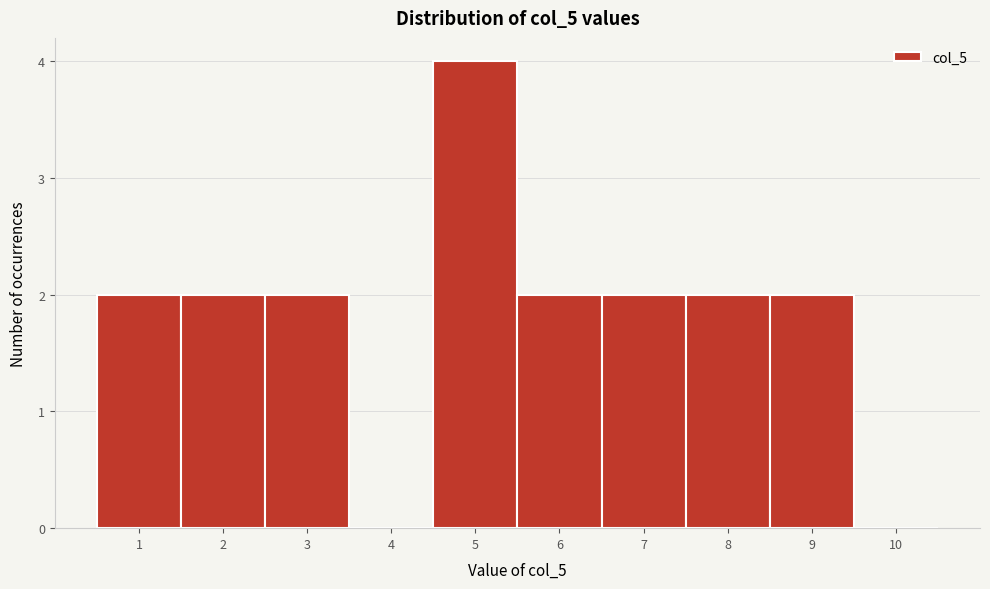

Over which range of the x-axis is the bar tallest?

4.5 to 5.5